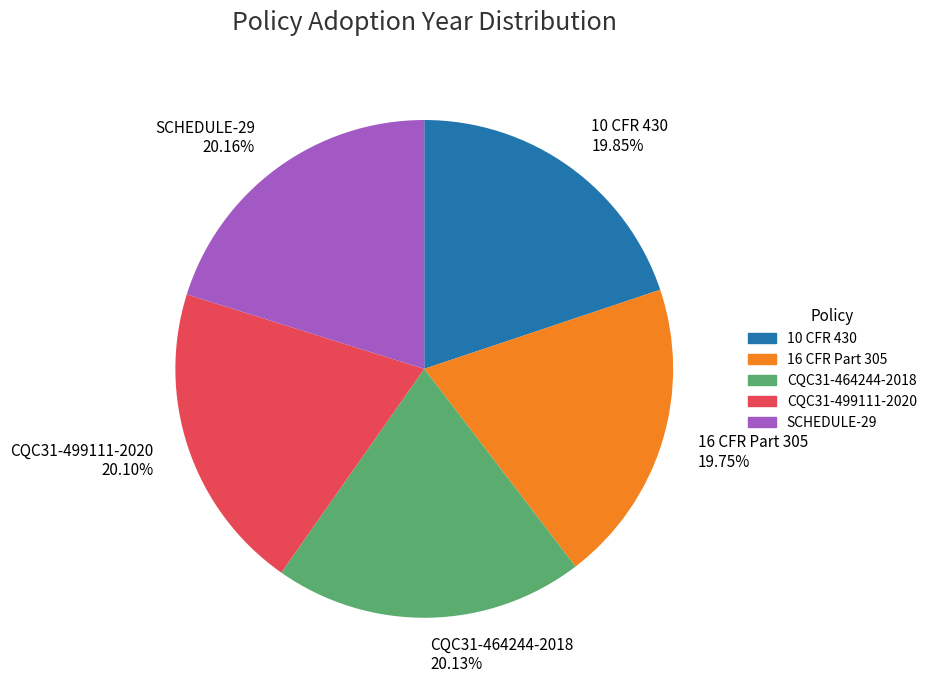

Approximately how many times larger is the value at CQC31-464244-2018 compared to SCHEDULE-29?

1.0